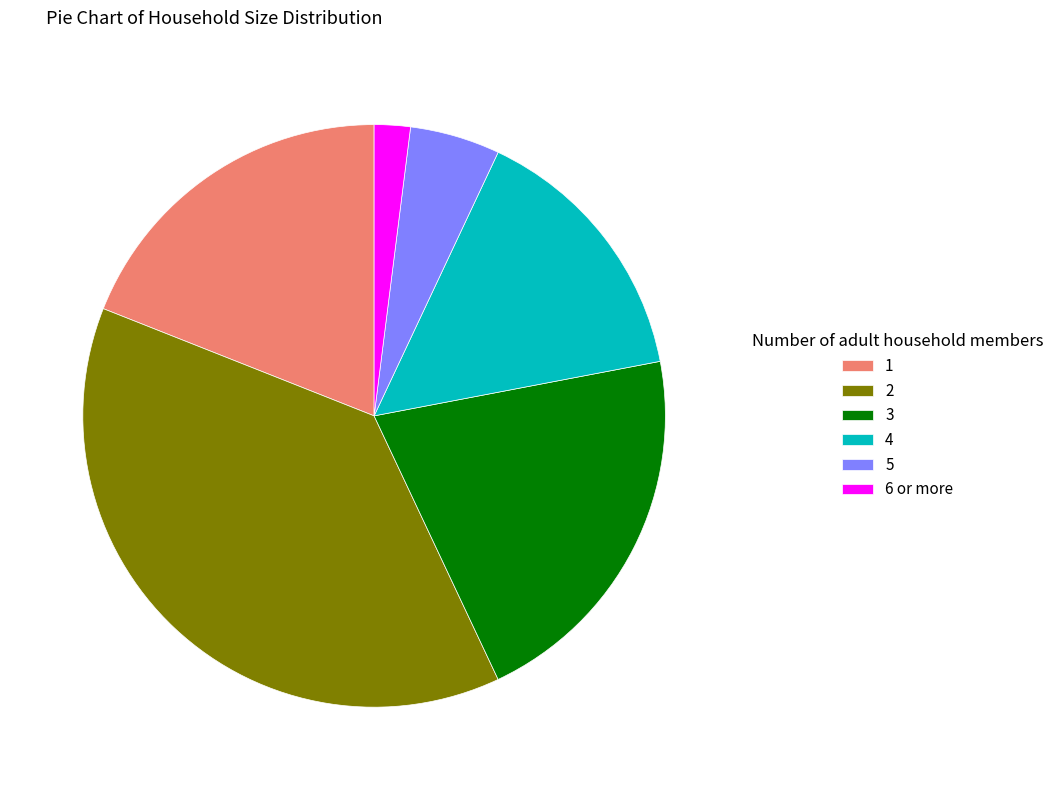

Does 4 represent more than half of the total?

No